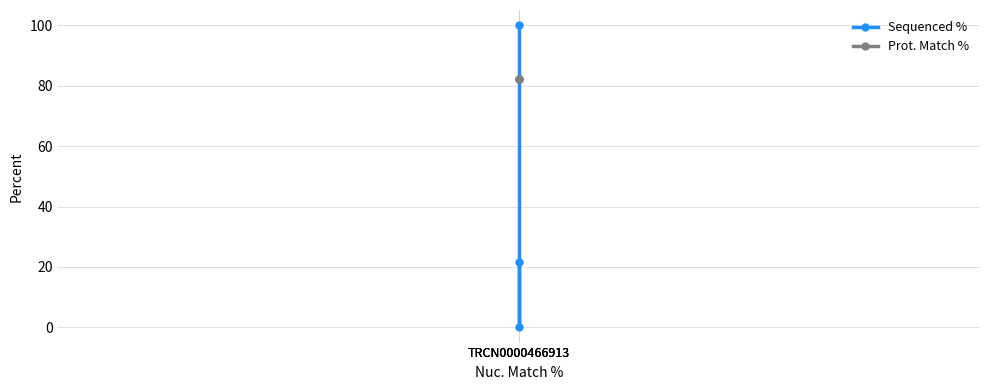

What is the maximum value shown in the chart?

100.0